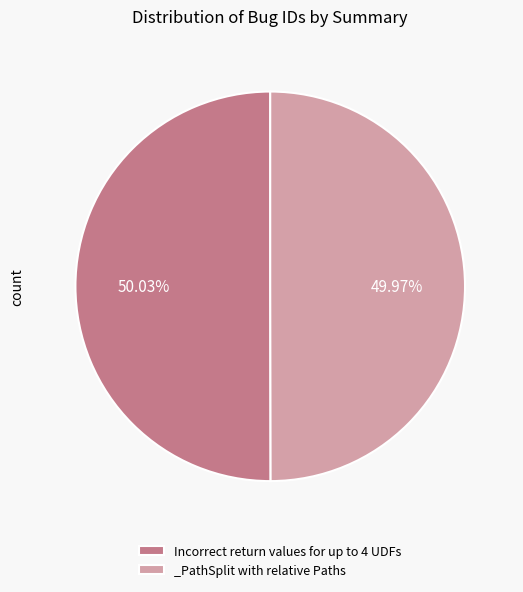

The _PathSplit with relative Paths slice represents 44% of the pie. True or false?

False